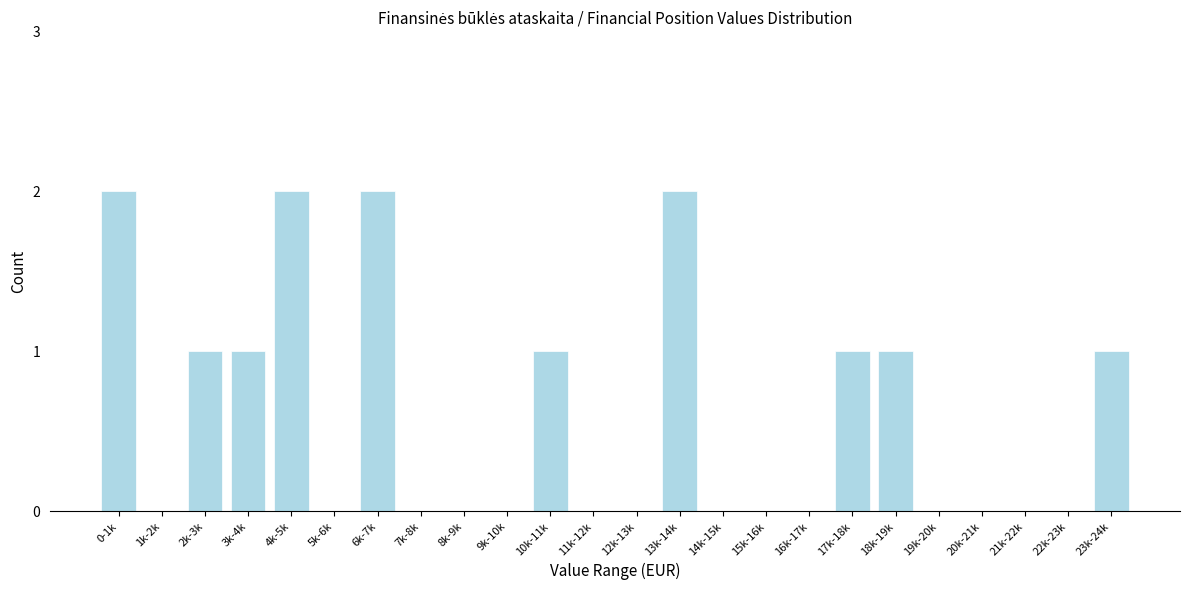

Reading left to right, what are all the values shown in this chart?

0-1k=2	1k-2k=0	2k-3k=1	3k-4k=1	4k-5k=2	5k-6k=0	6k-7k=2	7k-8k=0	8k-9k=0	9k-10k=0	10k-11k=1	11k-12k=0	12k-13k=0	13k-14k=2	14k-15k=0	15k-16k=0	16k-17k=0	17k-18k=1	18k-19k=1	19k-20k=0	20k-21k=0	21k-22k=0	22k-23k=0	23k-24k=1